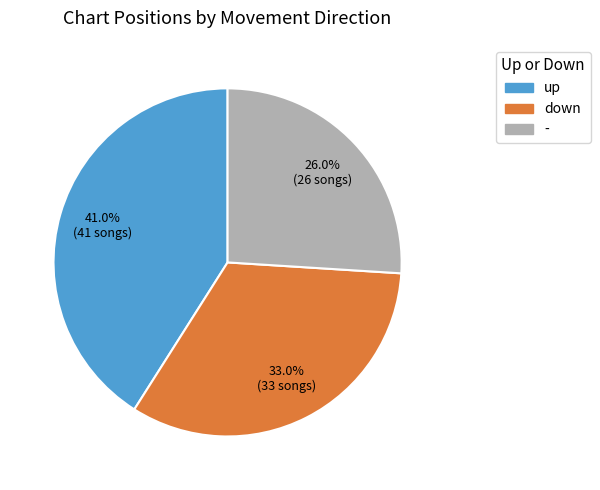

To the nearest percent, what percentage of the pie is down?

33%